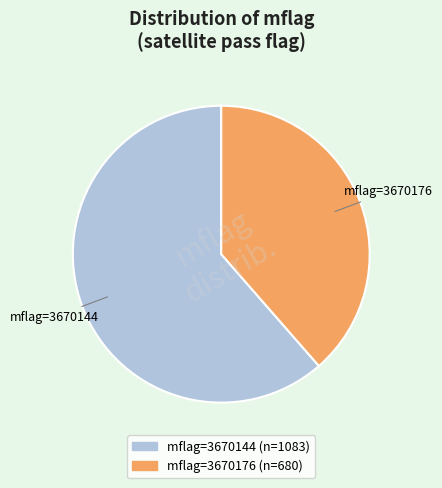

Is there a majority slice in this chart?

Yes